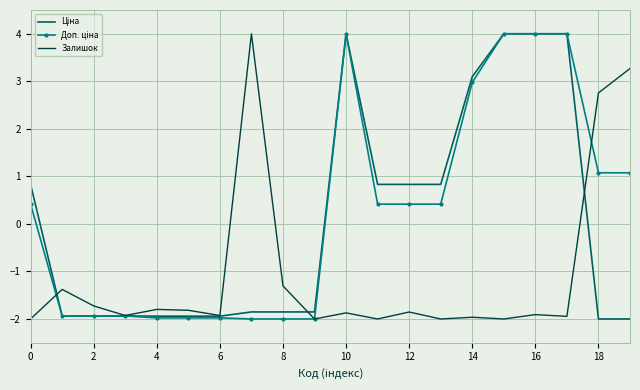

What is the minimum value shown in the chart?

-2.0